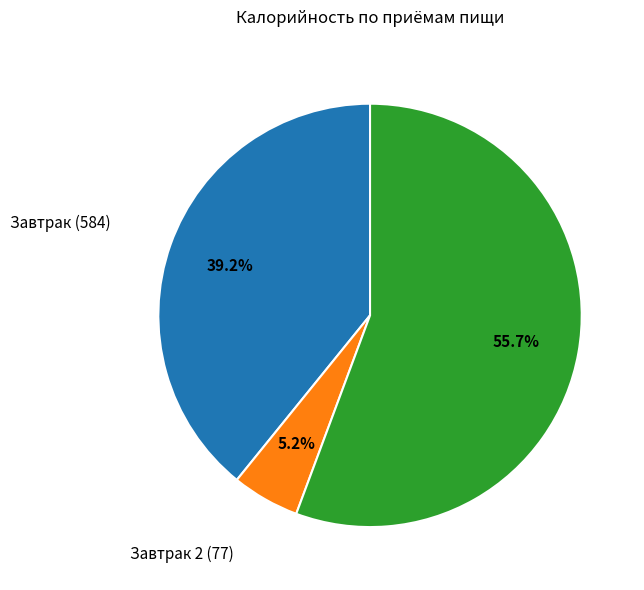

Is there any slice that represents more than half of the pie?

Yes